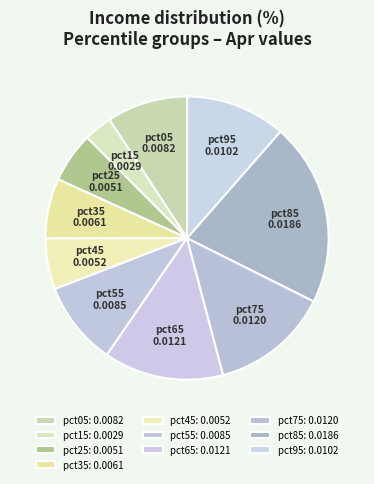

Is pct15 the majority of the pie?

No